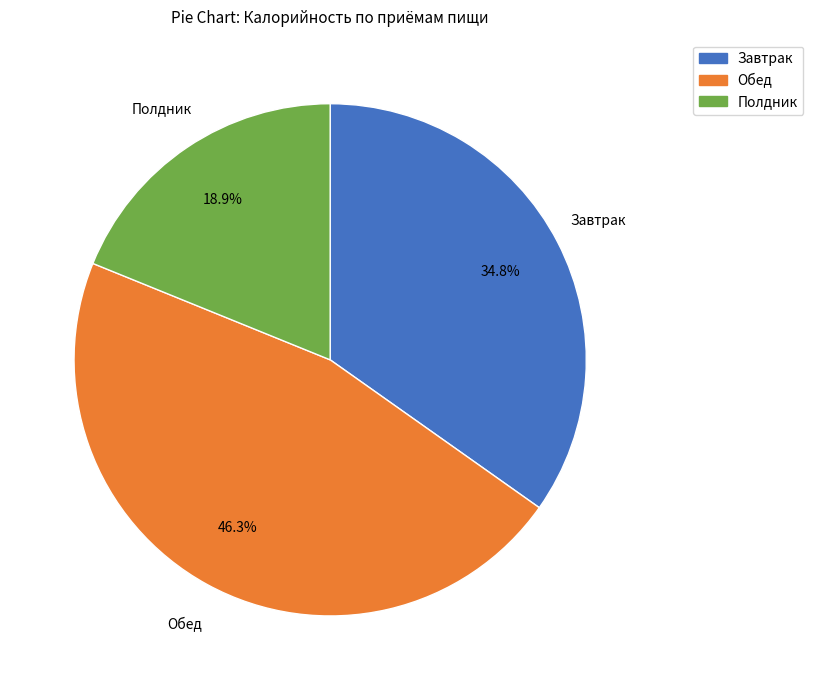

To the nearest percent, what is the difference between the largest and smallest slice percentages?

27%